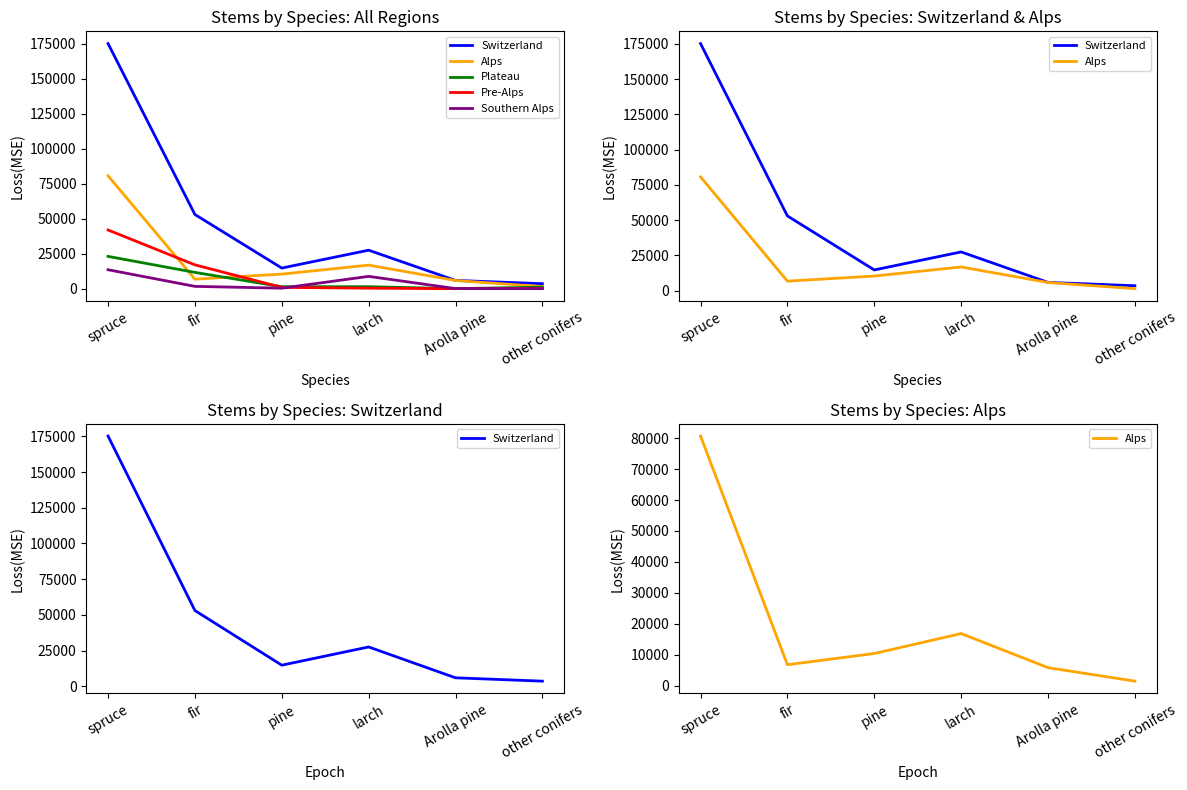

The value of Pre-Alps at pine is 920. True or false?

True